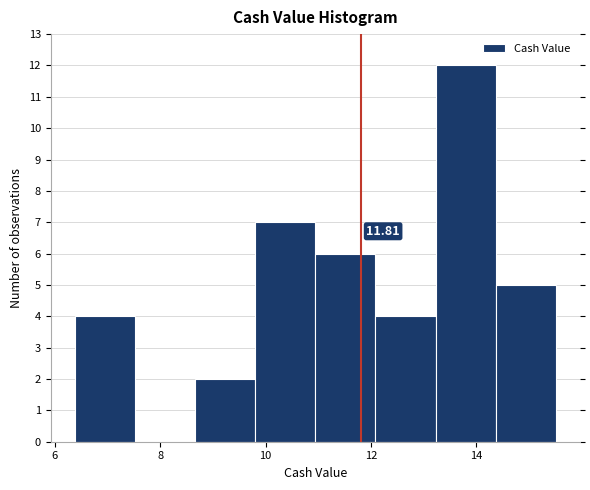

Which range on the x-axis has the tallest bar?

13.2 to 14.4